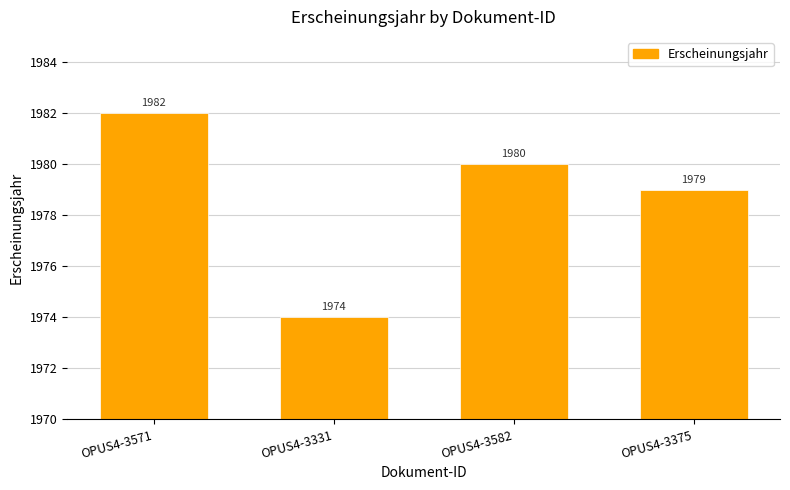

Reading left to right, extract all data points from this chart.

1982	1974	1980	1979